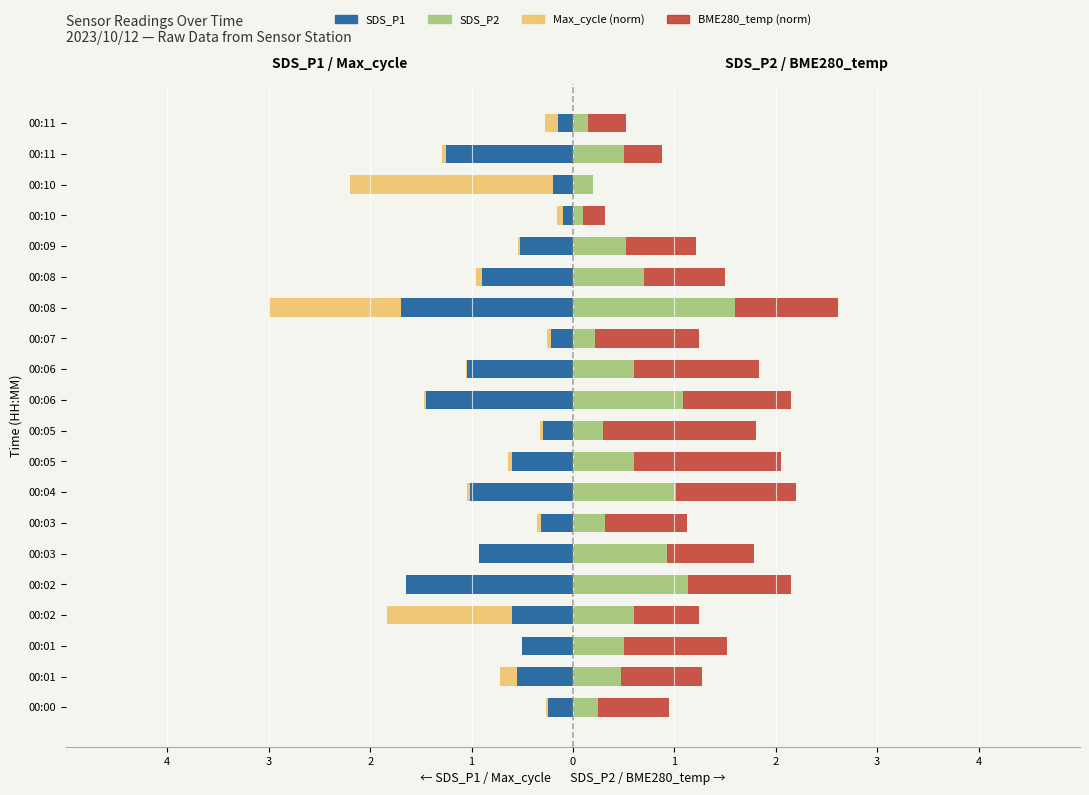

The value of Max_cycle (norm) at 00:09 is -0.0. True or false?

False